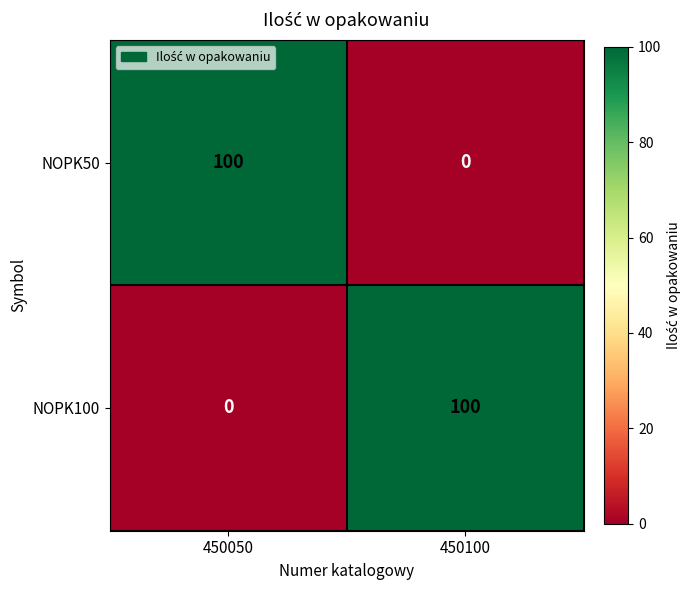

What is the spread (max minus min) of values at 450050?

100